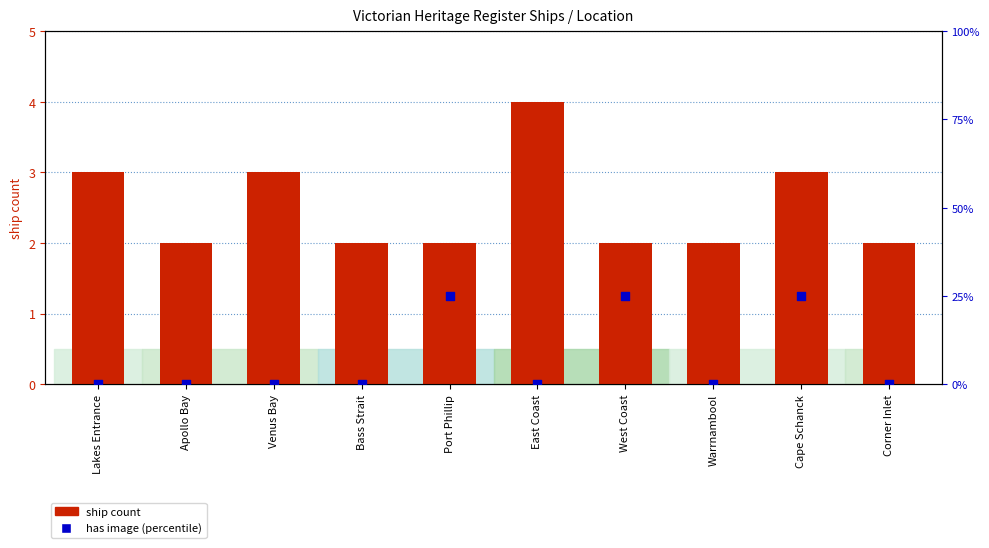

Which series has the widest spread of Y values?

has image (pct)